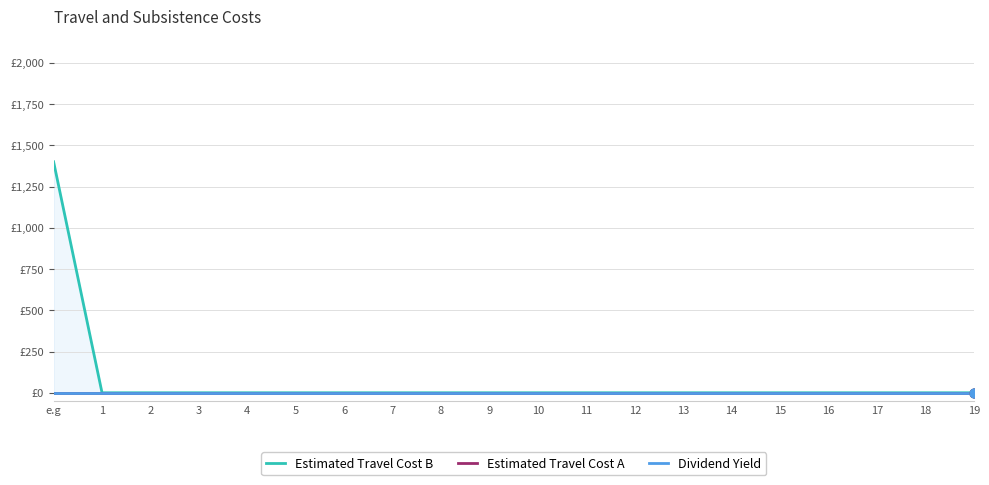

Which series contains the highest Y value?

Estimated Travel Cost B